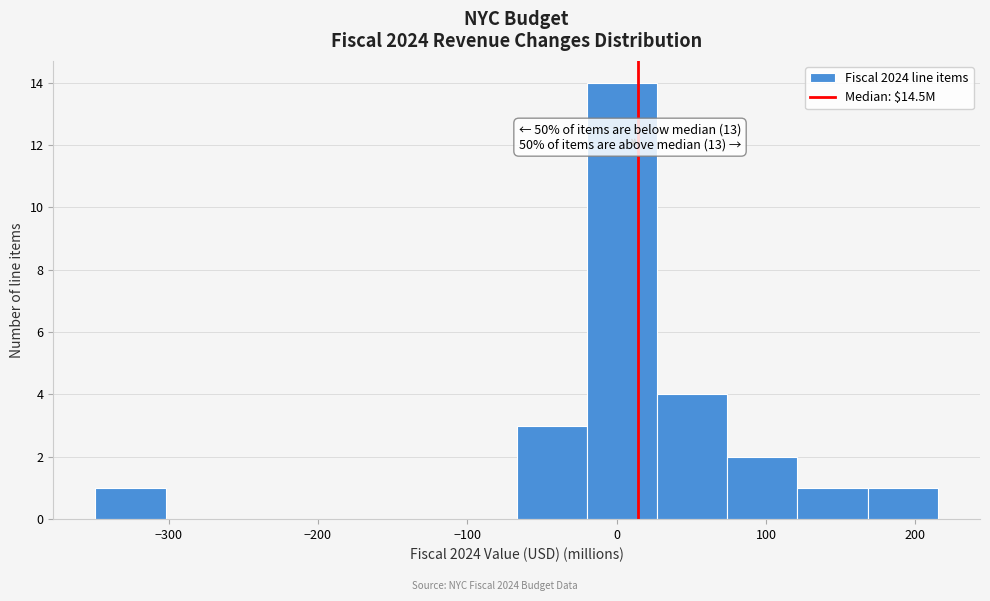

Which range on the x-axis has the tallest bar?

-20 to 27